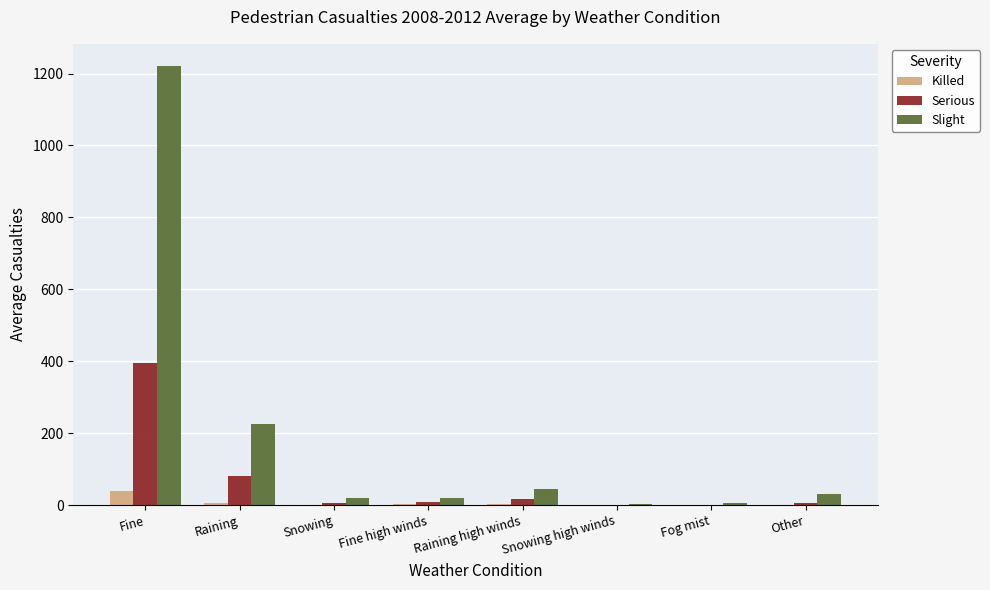

What is the sum of all Serious values?

511.8